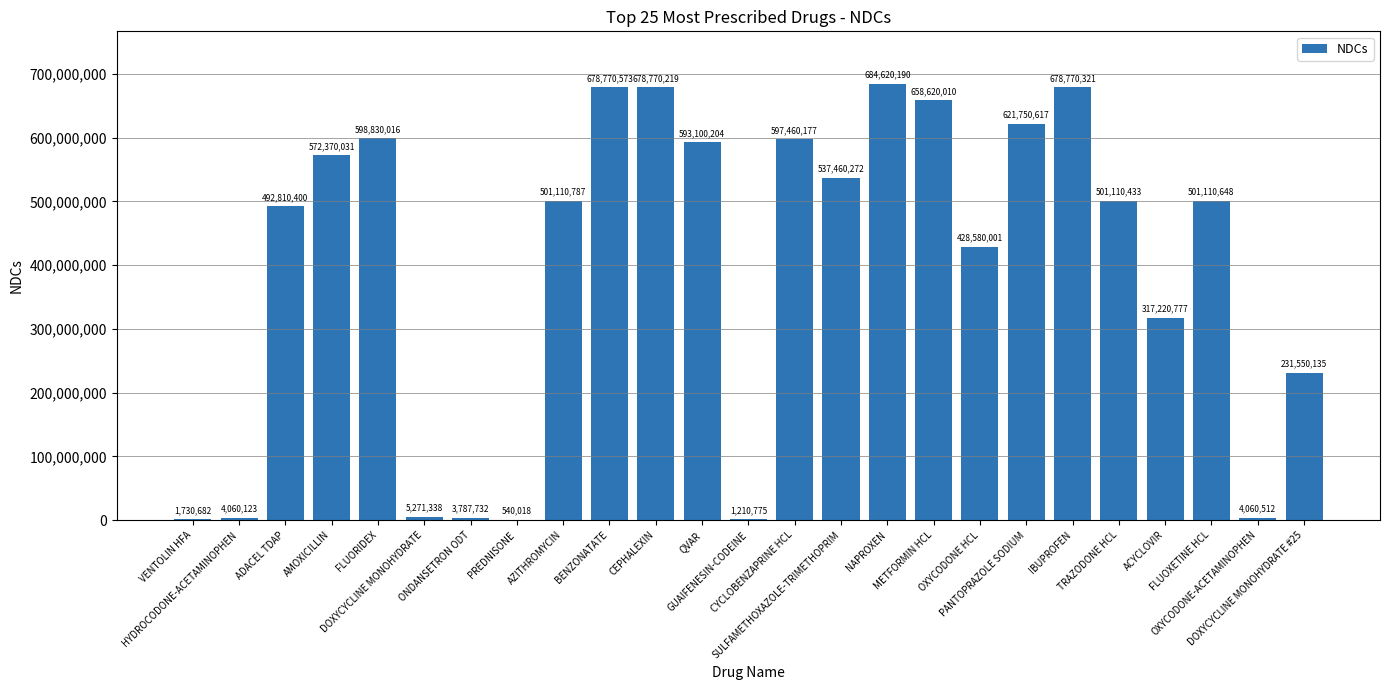

What is the sum of the values at OXYCODONE HCL and TRAZODONE HCL?

929690434